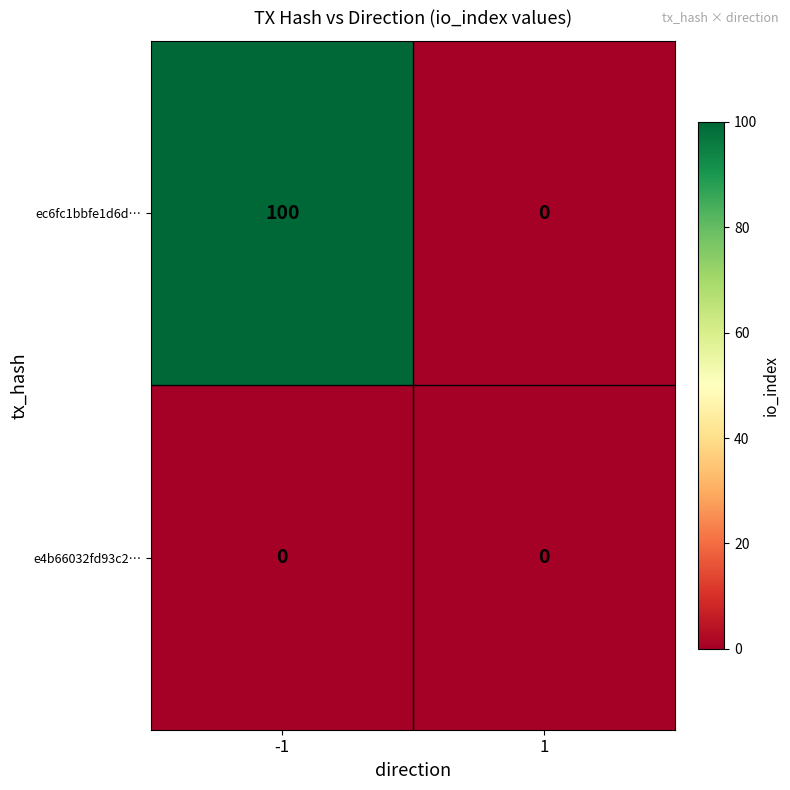

How many data points does each series have?

2